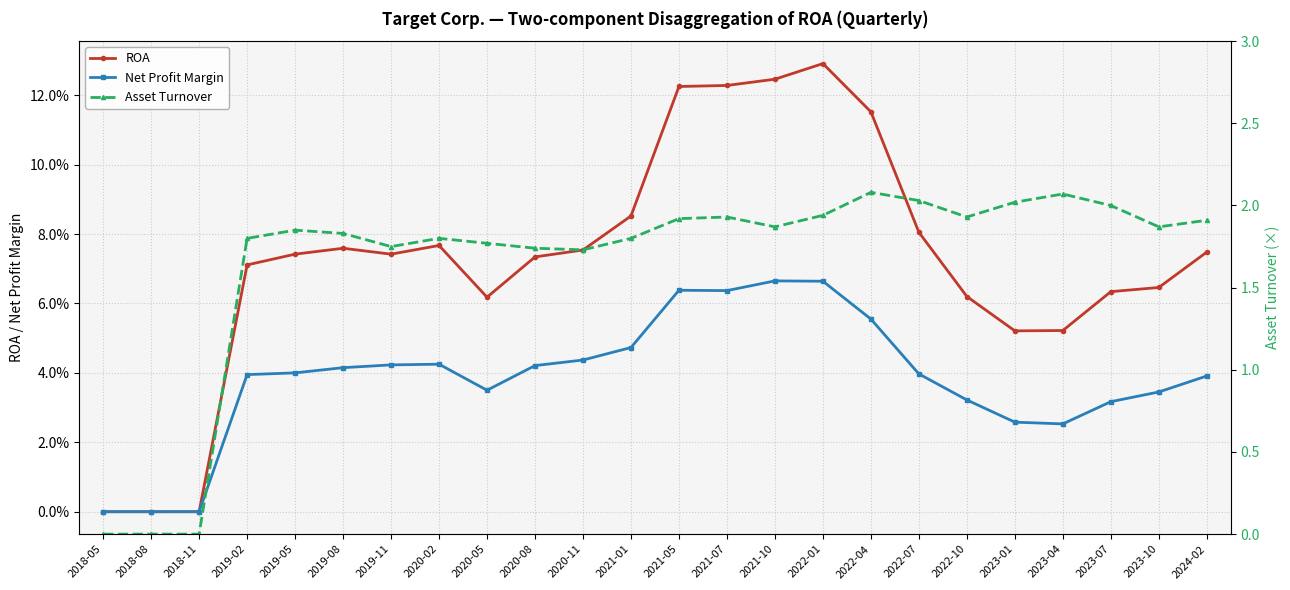

Reading left to right, what are all the values shown in this chart?

ROA: 0.0	0.0	0.0	0.1	0.1	0.1	0.1	0.1	0.1	0.1	0.1	0.1	0.1	0.1	0.1	0.1	0.1	0.1	0.1	0.1	0.1	0.1	0.1	0.1
Net Profit Margin: 0.0	0.0	0.0	0.0	0.0	0.0	0.0	0.0	0.0	0.0	0.0	0.0	0.1	0.1	0.1	0.1	0.1	0.0	0.0	0.0	0.0	0.0	0.0	0.0
Asset Turnover: 0.0	0.0	0.0	1.8	1.9	1.8	1.8	1.8	1.8	1.7	1.7	1.8	1.9	1.9	1.9	1.9	2.1	2.0	1.9	2.0	2.1	2.0	1.9	1.9